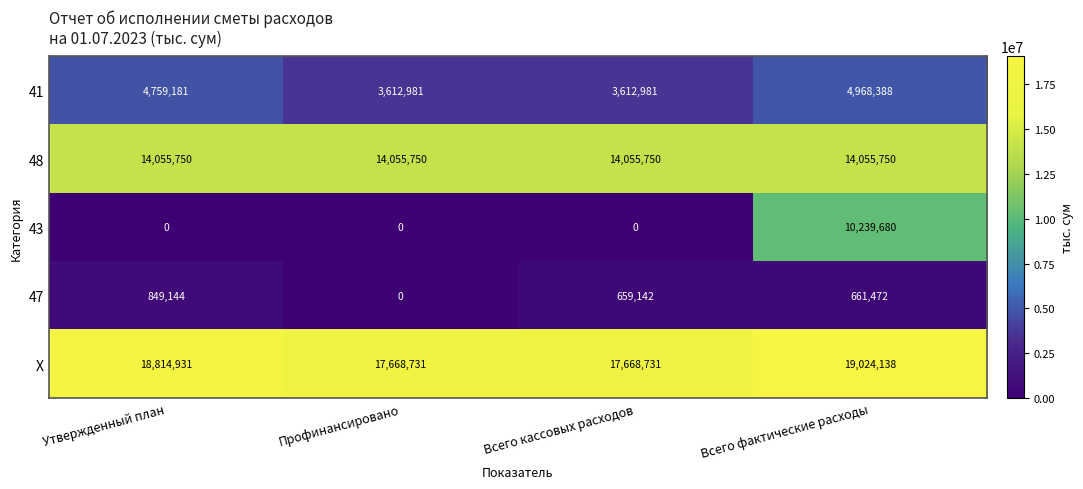

At how many categories does at least one series exceed 2636935?

4